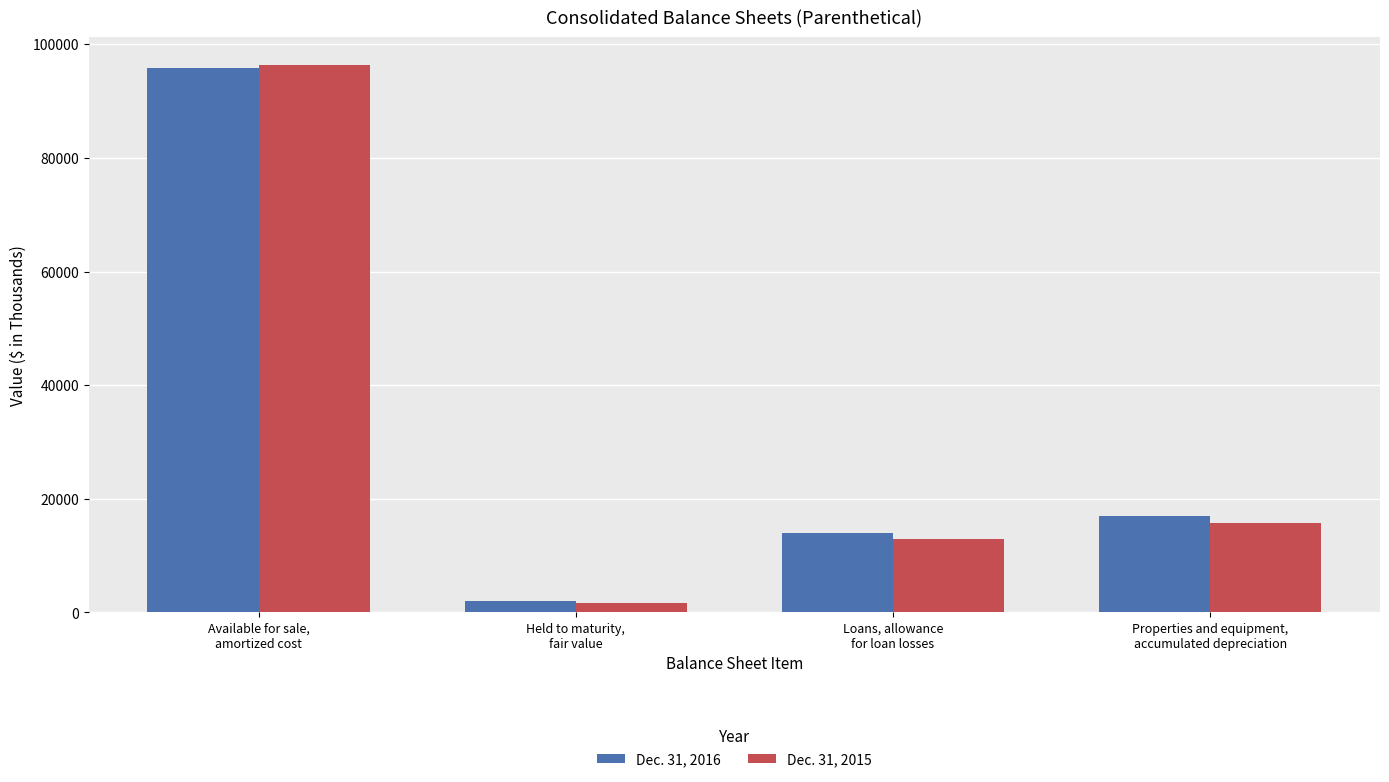

How many bars are there in total?

8